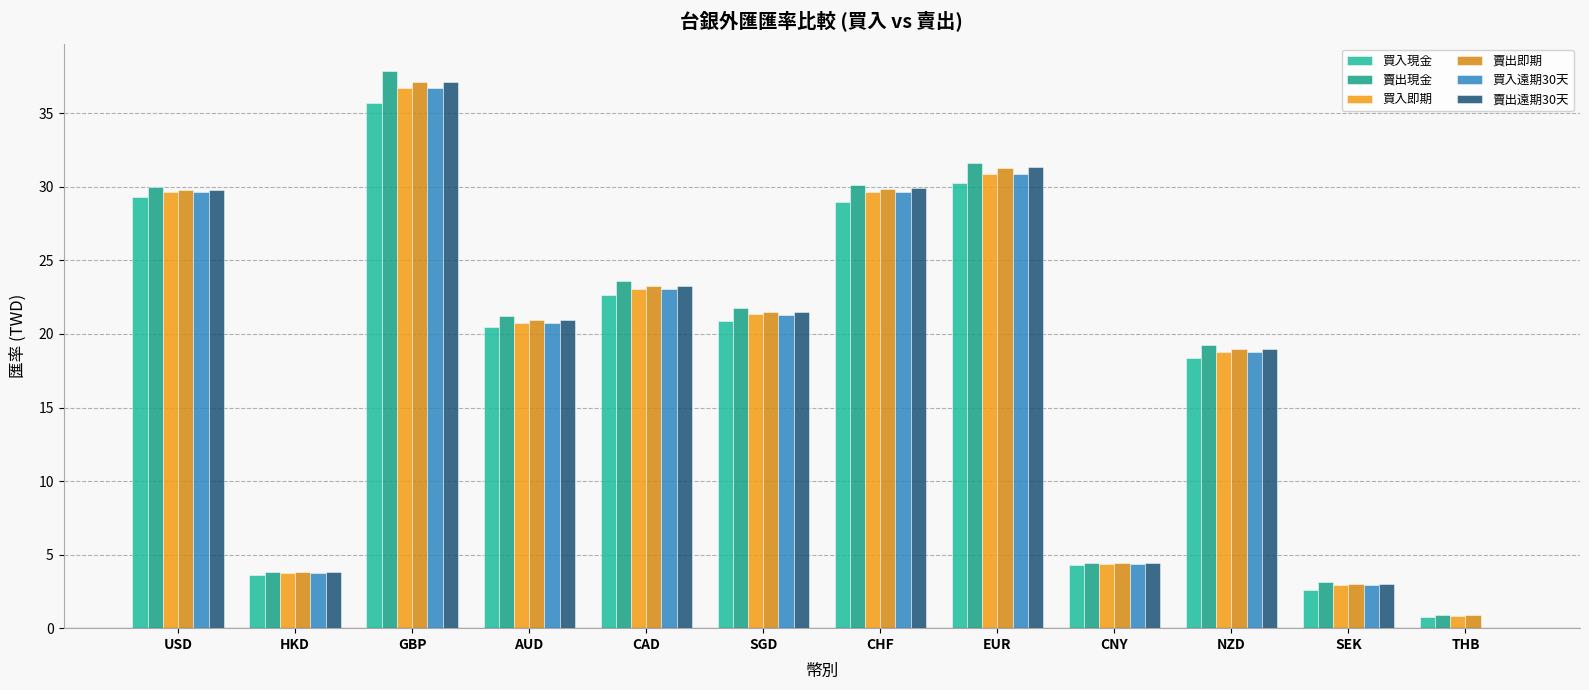

What is the label of the 1st bar from the right?

THB